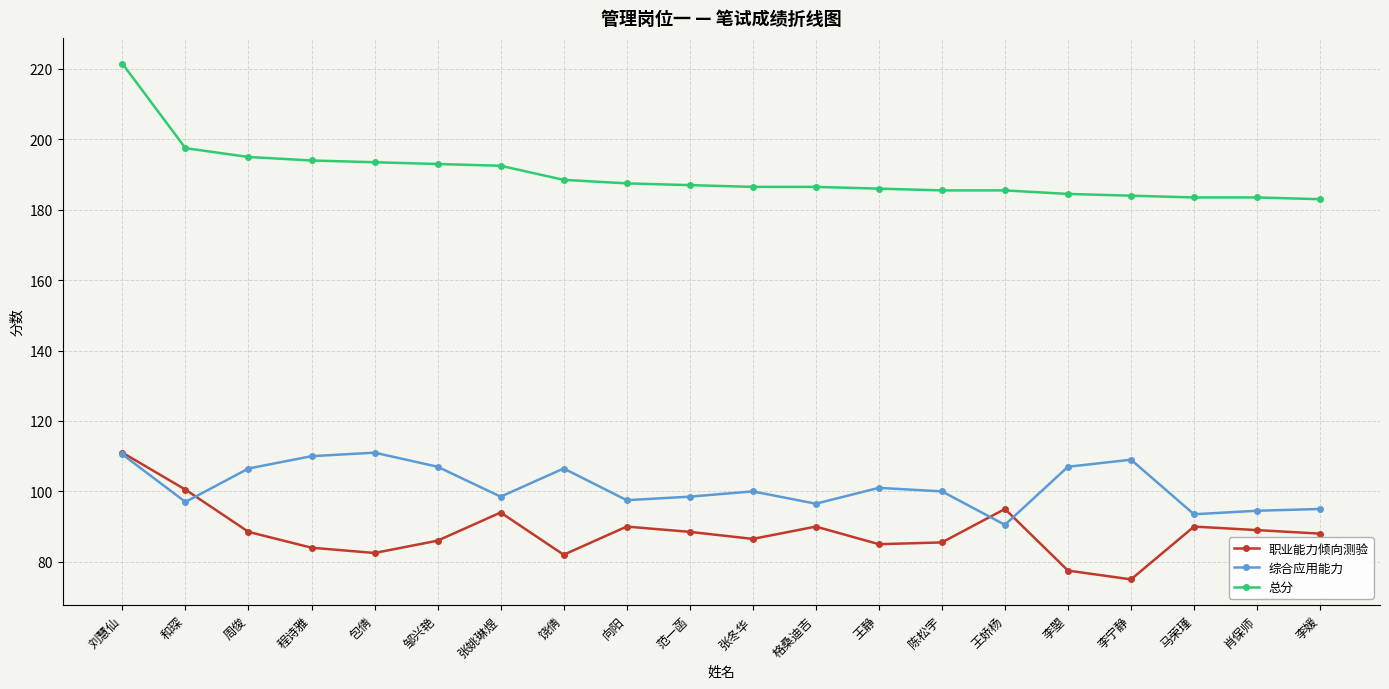

True or false: 总分 and 职业能力倾向测验 cross at least once.

False